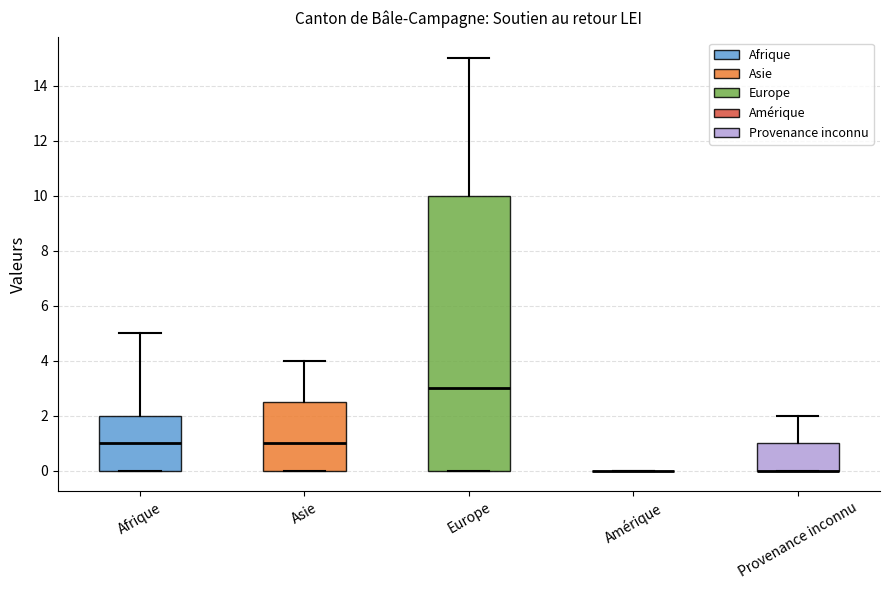

Reading left to right, transcribe this box plot: for each box, give where its median line is, the range the box spans, and where its two whiskers end, as read against the y-axis. The values are not printed on the chart, so give them approximately, as read against the axis.

Afrique: median 1.0, box 0.0 to 2.0, whiskers 0.0 to 5.0
Asie: median 1.0, box 0.0 to 2.6, whiskers 0.0 to 4.0
Europe: median 3.0, box 0.0 to 10.0, whiskers 0.0 to 15.0
Amérique: box collapsed to a line at 0.0, whiskers 0.0 to 0.0
Provenance inconnu: median 0.0 (drawn on the box's lower edge), box 0.0 to 1.0, whiskers 0.0 to 2.0